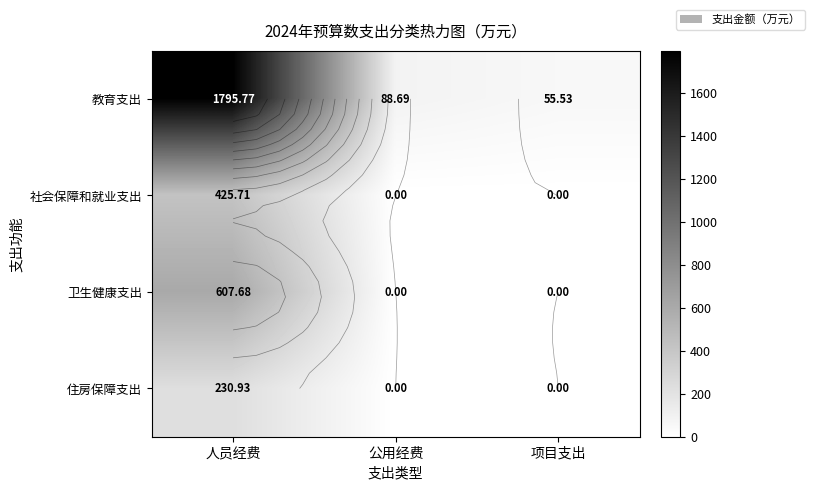

Which series has the widest spread of values?

教育支出